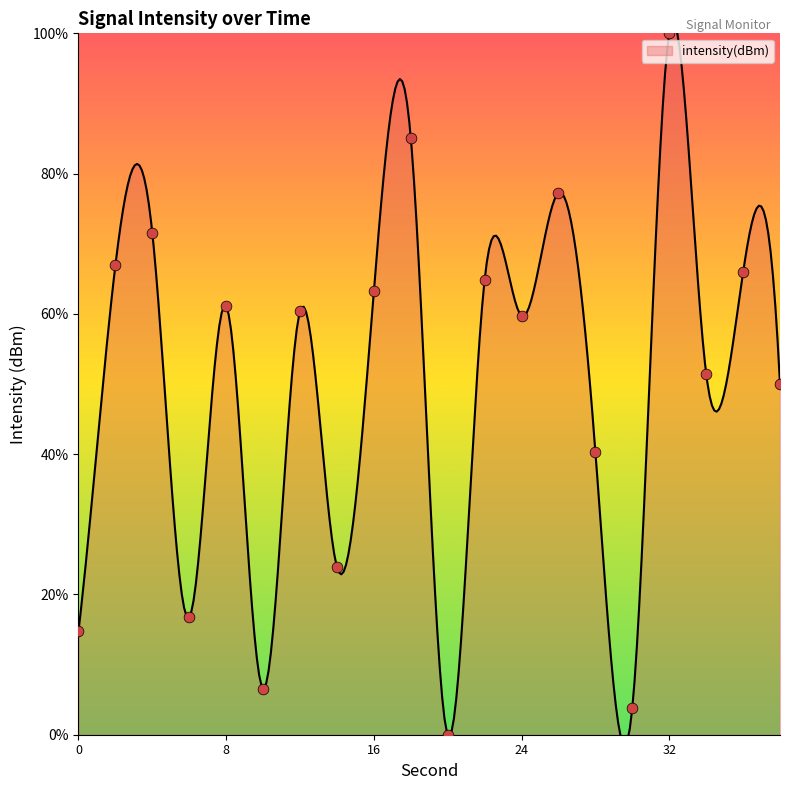

Which has a higher value, 12 or 6?

12